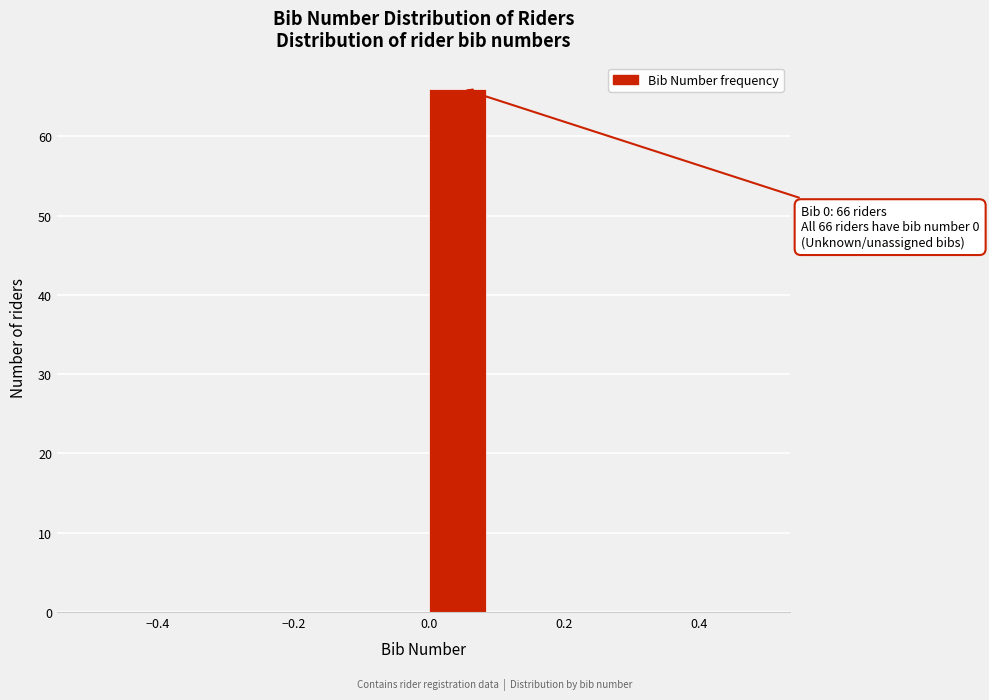

Which range on the x-axis has the tallest bar?

0.0 to 0.1